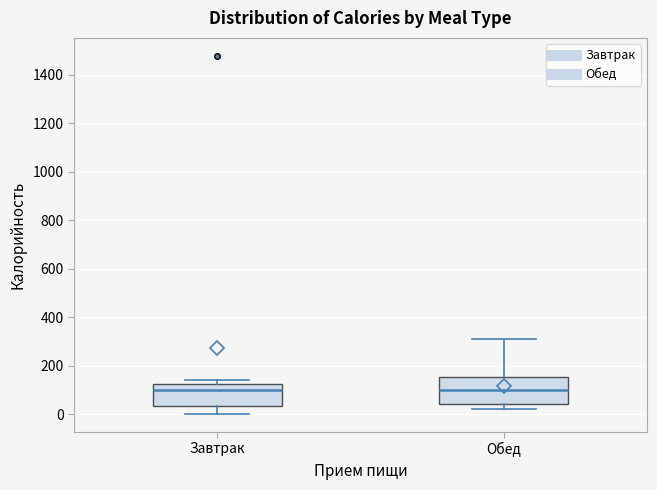

Where is the lower edge of the box for Завтрак on the y-axis? The values are not printed on the chart, so give them approximately, as read against the axis.

40